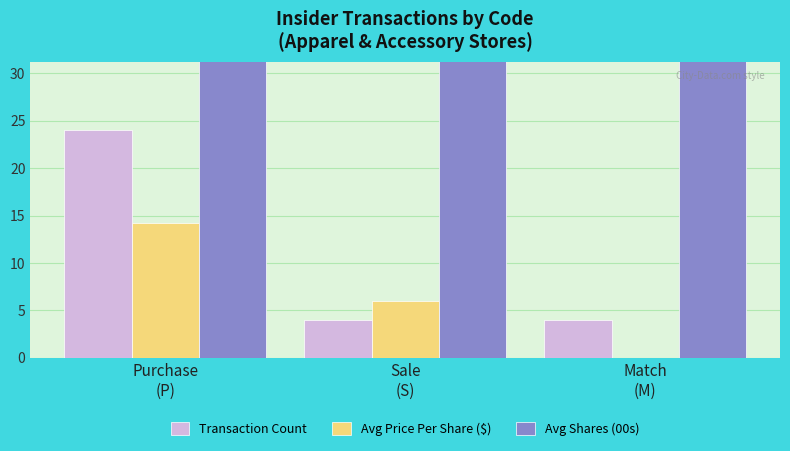

How many data points in Avg Shares (00s) are above 80?

2